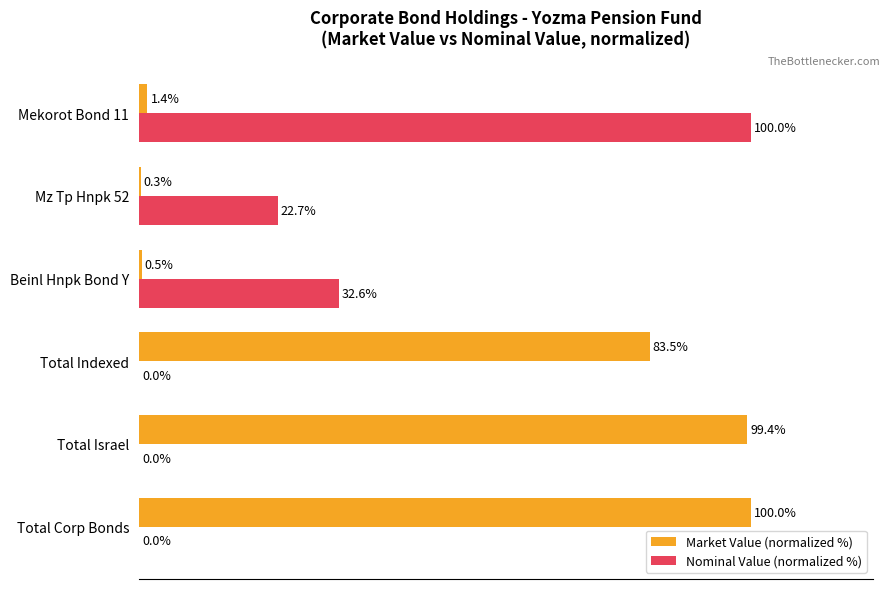

Which series changed the most between Total Corp Bonds and Beinl Hnpk Bond Y?

Market Value (normalized %)